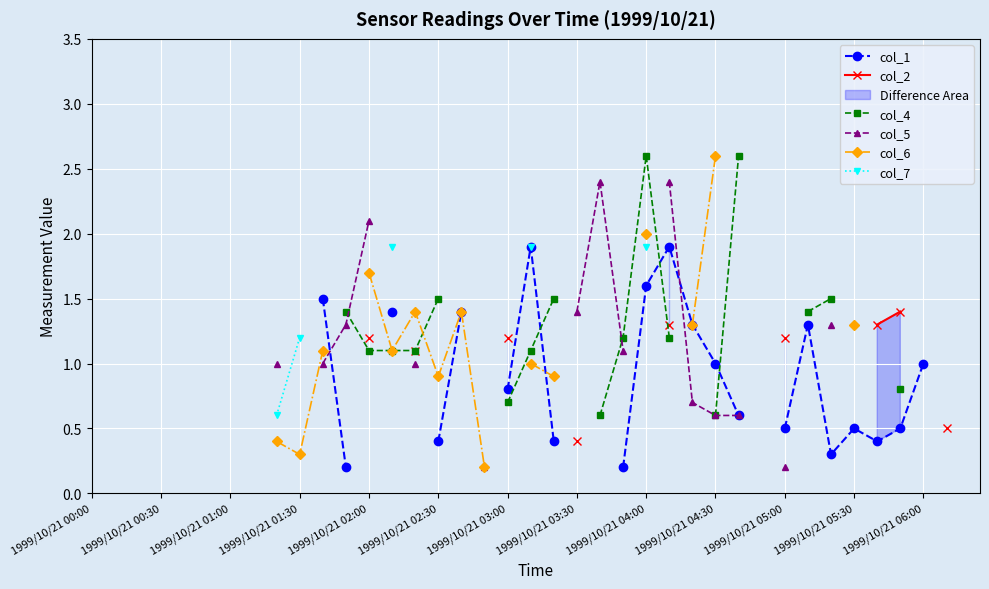

What position from the left is 1999/10/21 06:00?

37